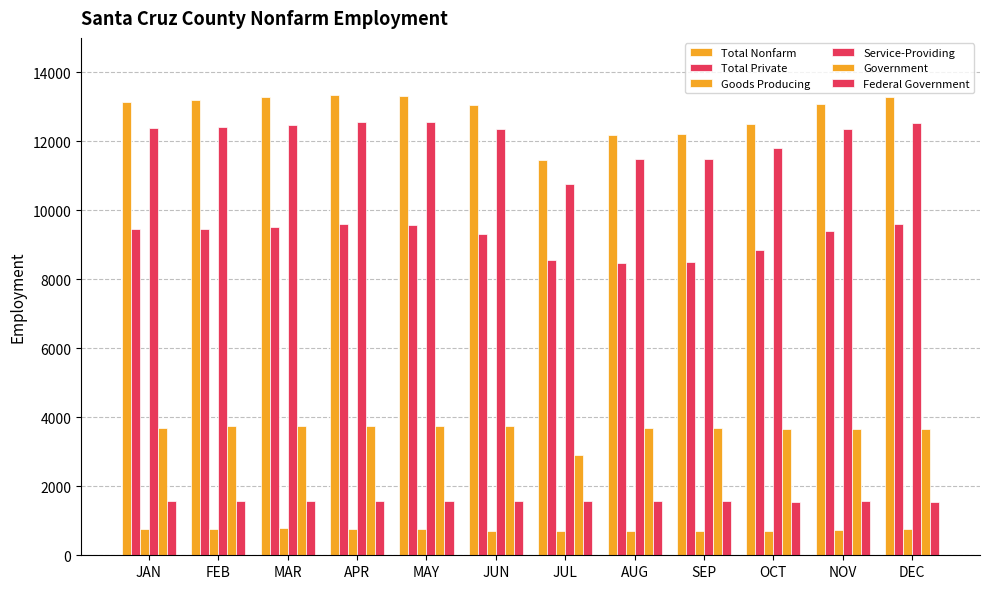

At which category is the sum across all series the highest?

APR